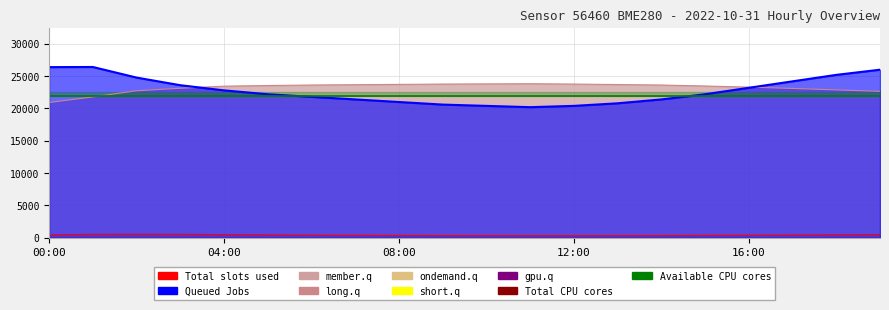

True or false: pressure and temperature intersect in this chart.

False